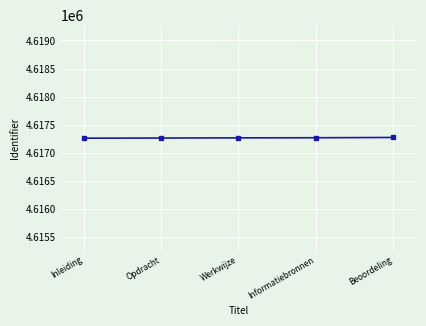

True or false: the data has more than 2 interior local peaks.

False